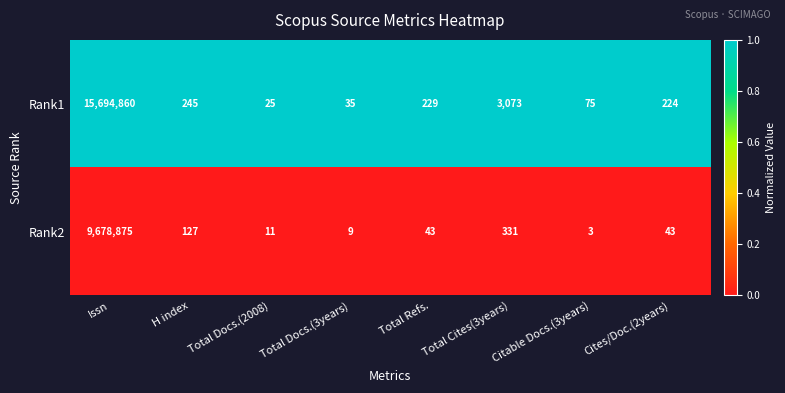

Which series has the largest range (max minus min)?

Rank1